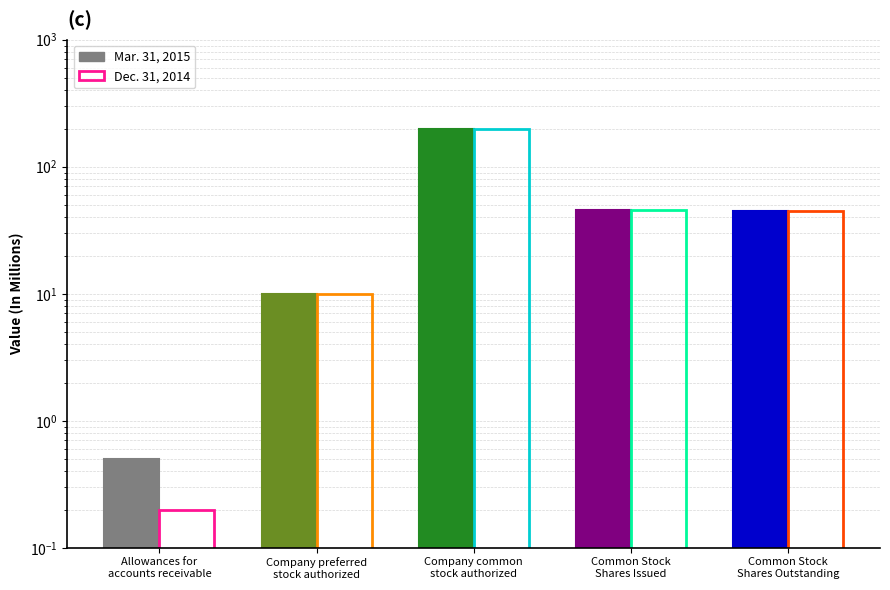

What is the value of the Dec. 31, 2014 bar at the 5th from the left?

44.8